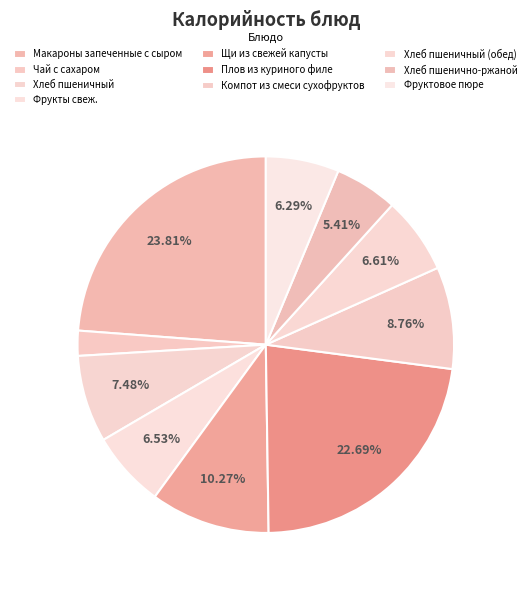

How many segments does this pie chart have?

10